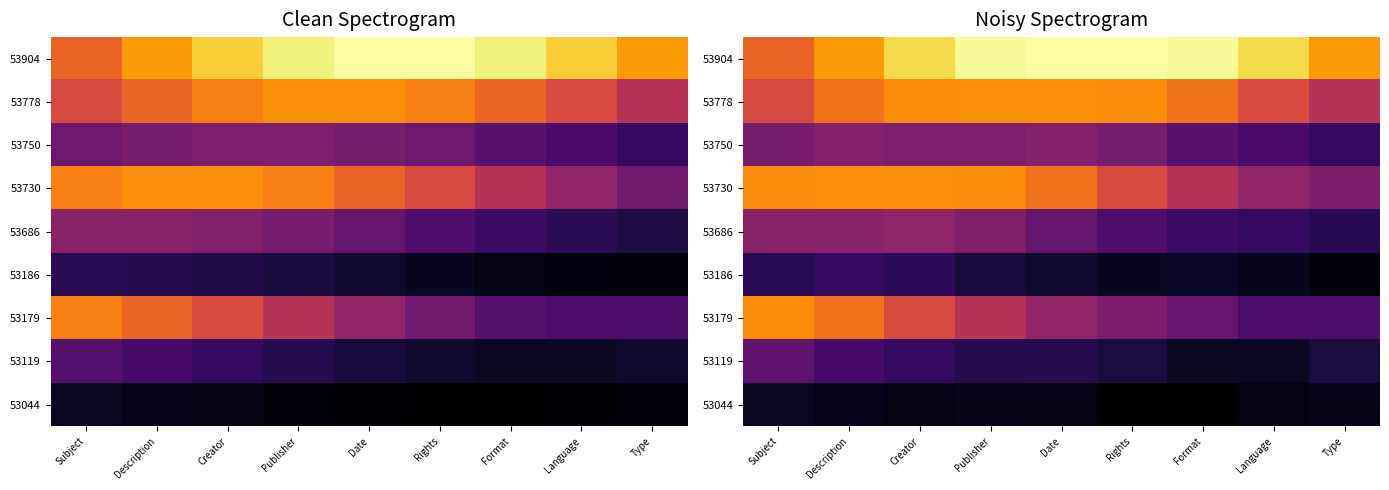

Where is 53179 nearest to the value 0?

Language